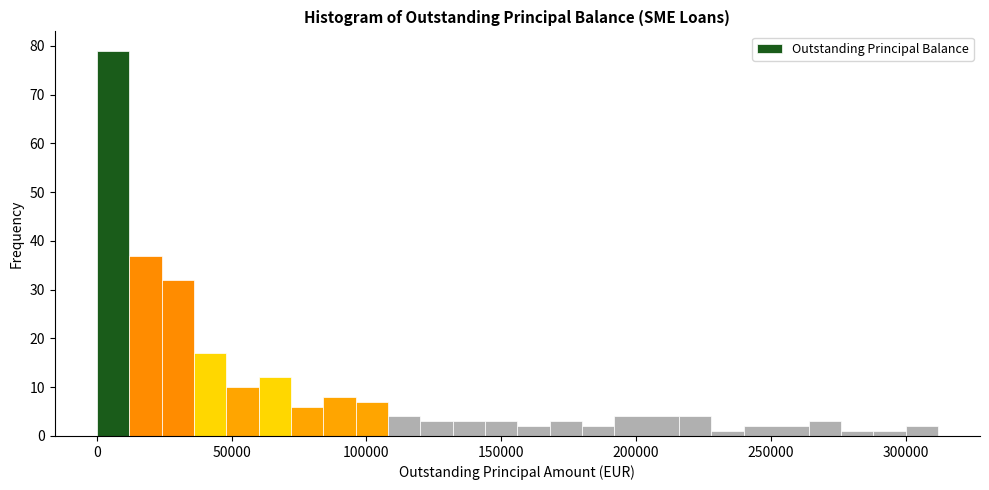

Around what value on the x-axis is the tallest bar? Give the approximate position of its centre, as read against the axis.

5000